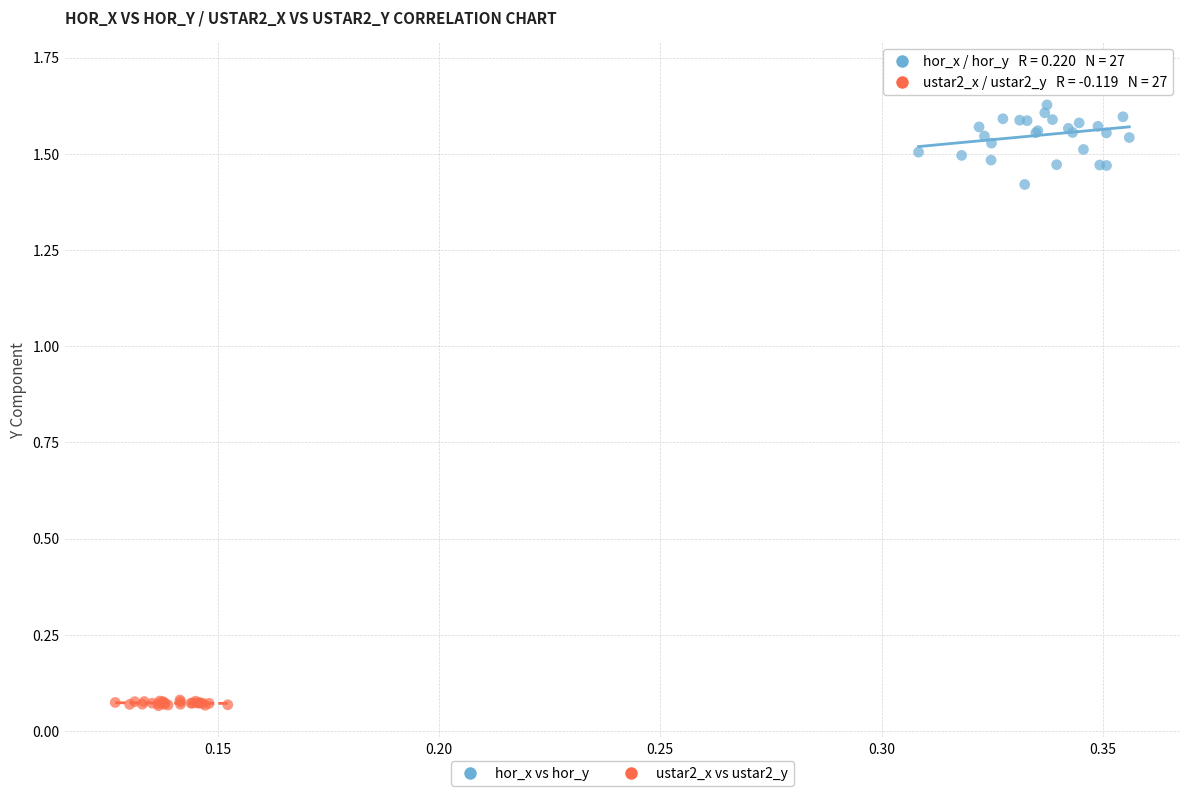

Which series has the widest spread of Y values?

hor_x vs hor_y